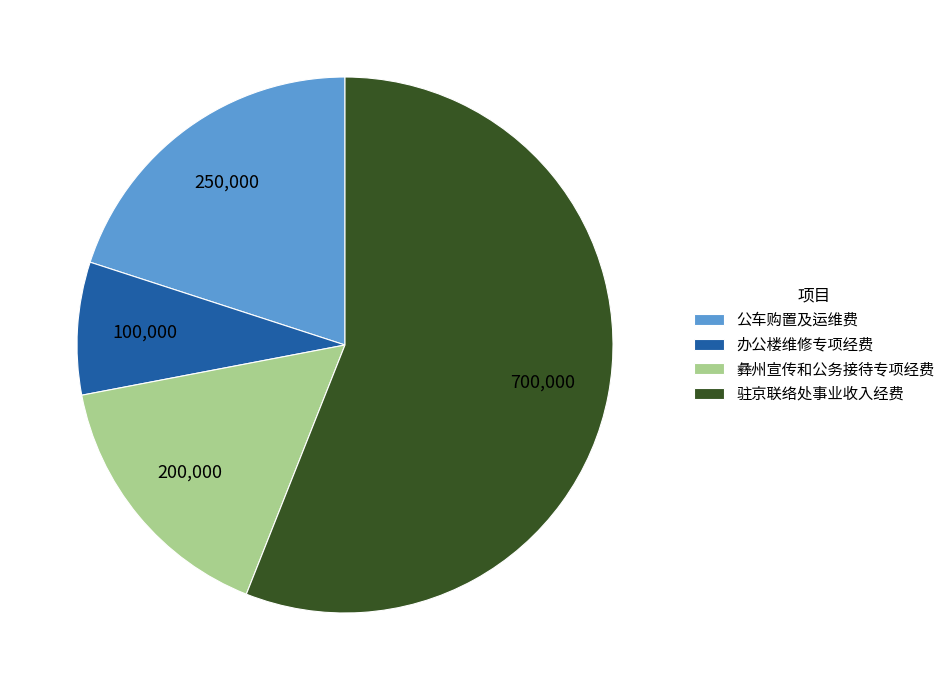

Is 驻京联络处事业收入经费 the majority of the pie?

Yes